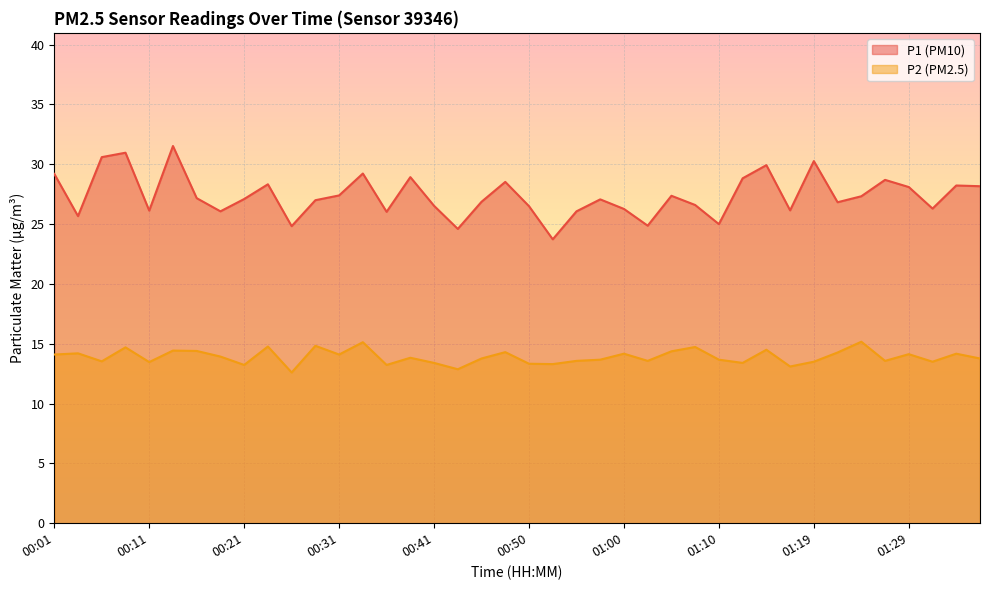

True or false: P2 has more than 1 interior local peaks.

True